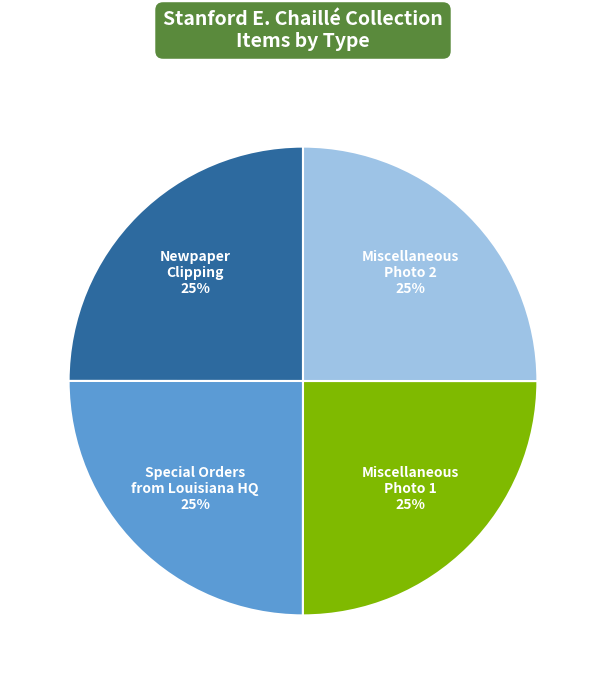

Does any single category account for the majority?

No